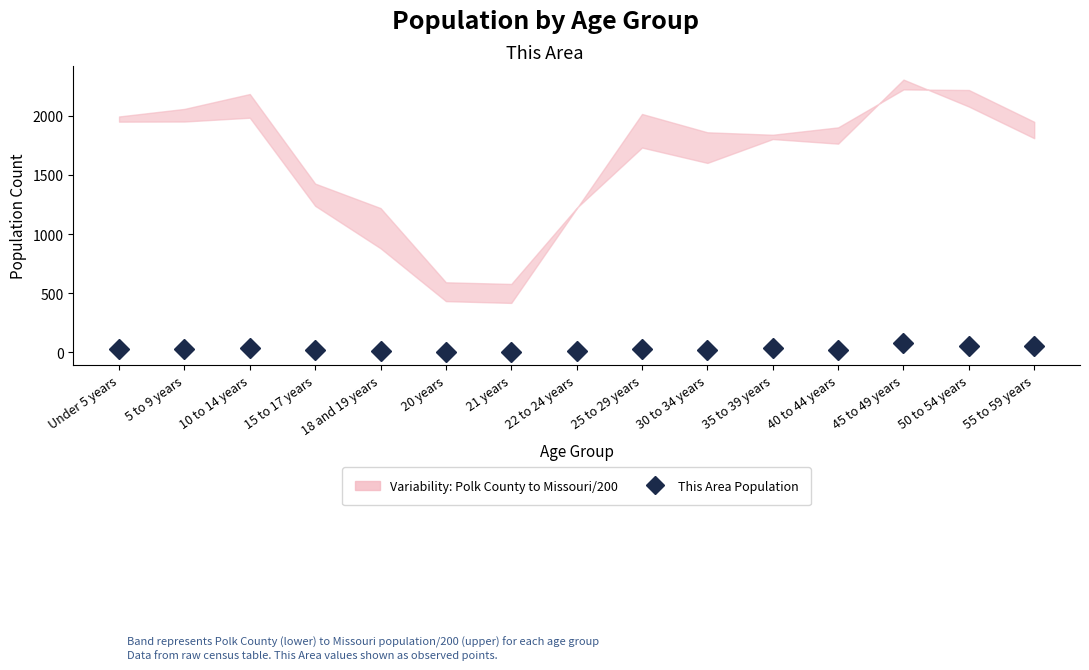

What is the label of the 5th point from the left?

18 and 19 years